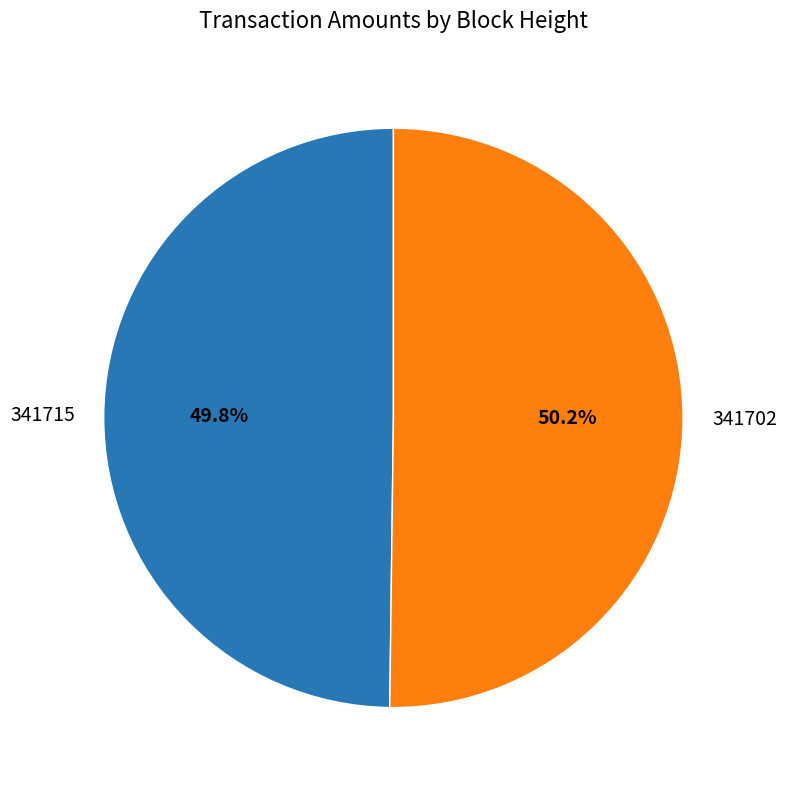

Is there a majority slice in this chart?

Yes